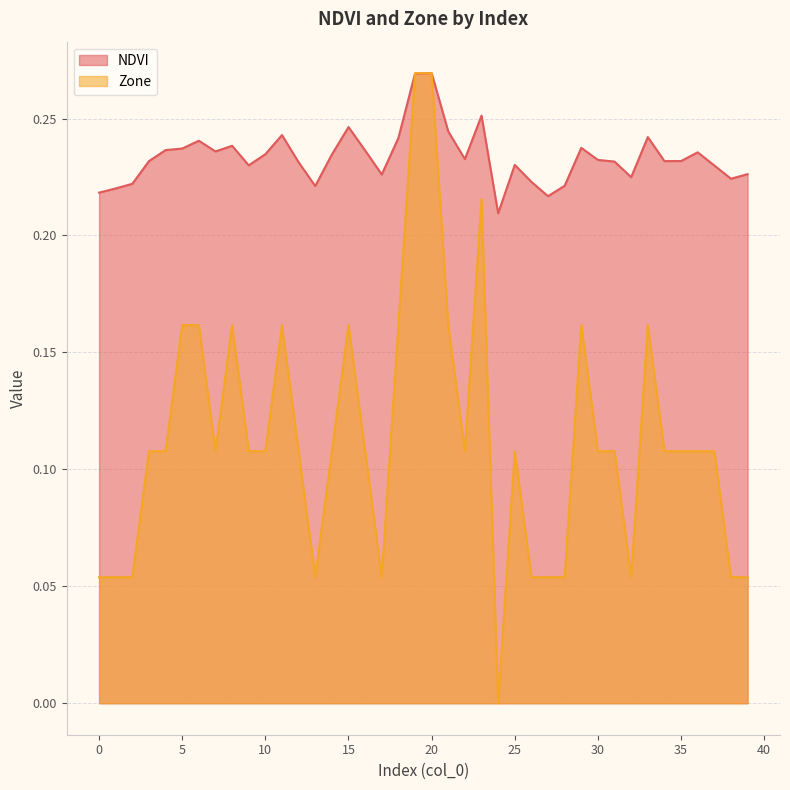

True or false: NDVI and Zone intersect in this chart.

True